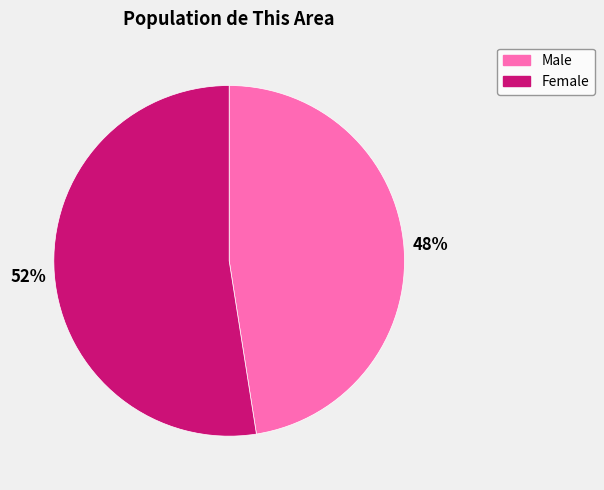

What is the smallest slice in the pie chart?

Male